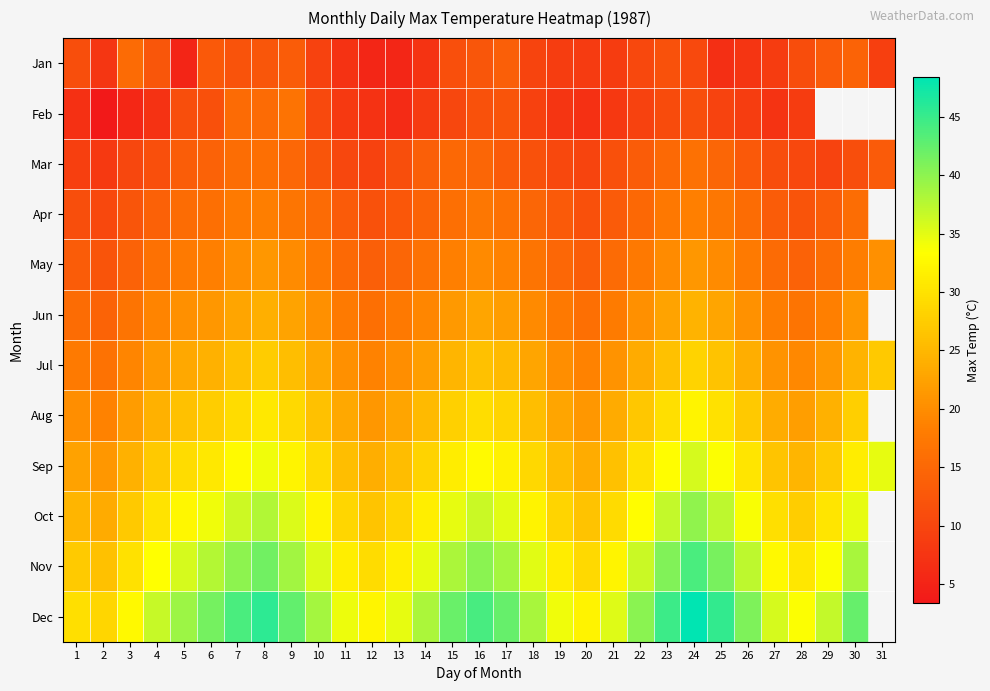

What is the spread (max minus min) of values at 13?

29.2